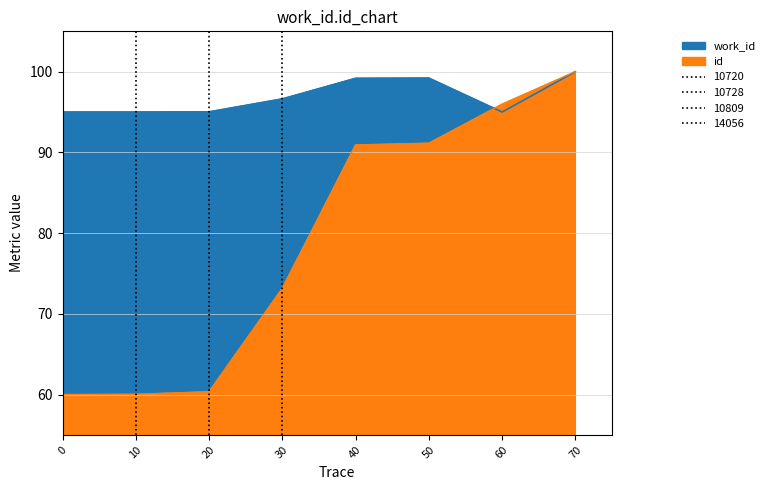

Is it true that id equals 60.0 at 10?

True